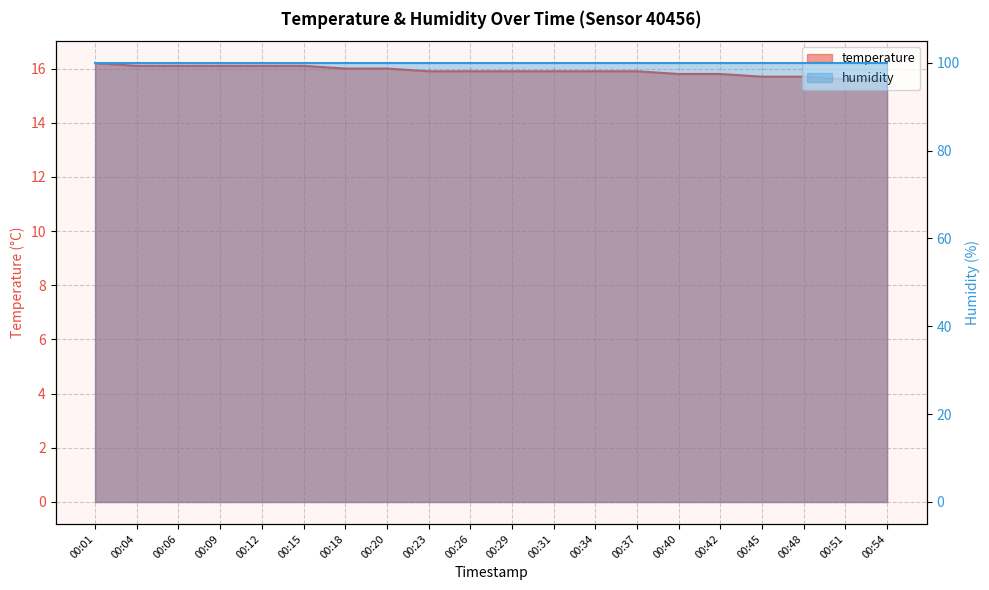

Does the chart have visible grid lines?

Yes